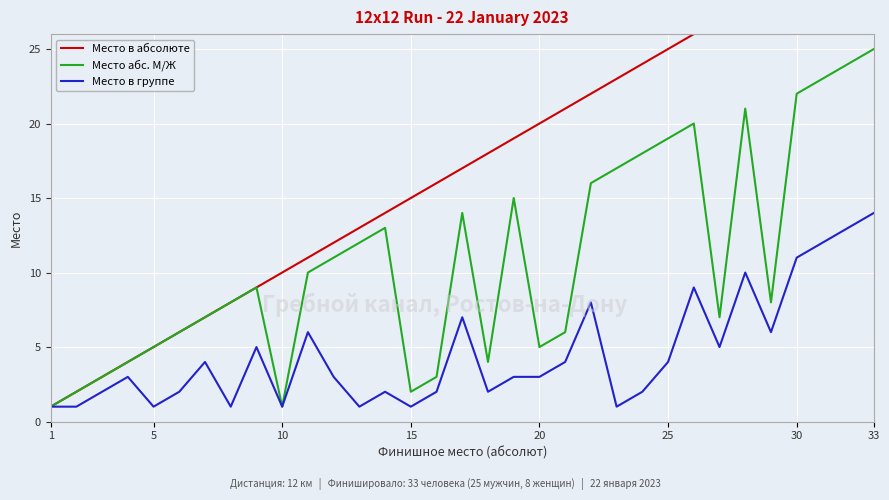

What is the value of the Место в абсолюте point at the 29th from the left?

29